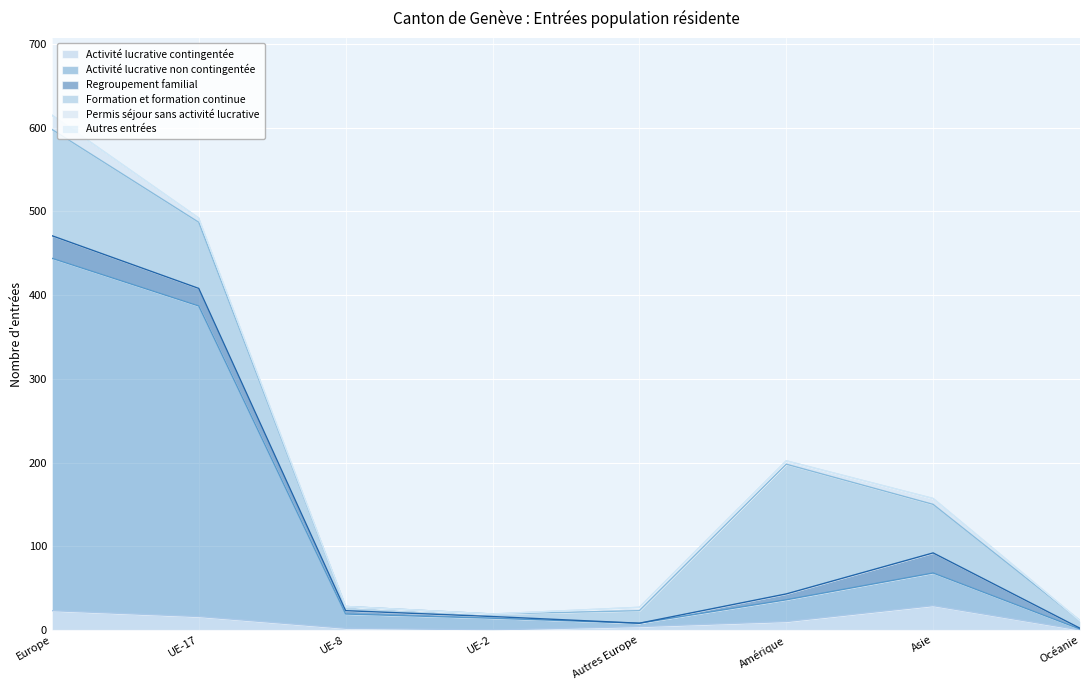

How many data points in Regroupement familial are above 7?

3